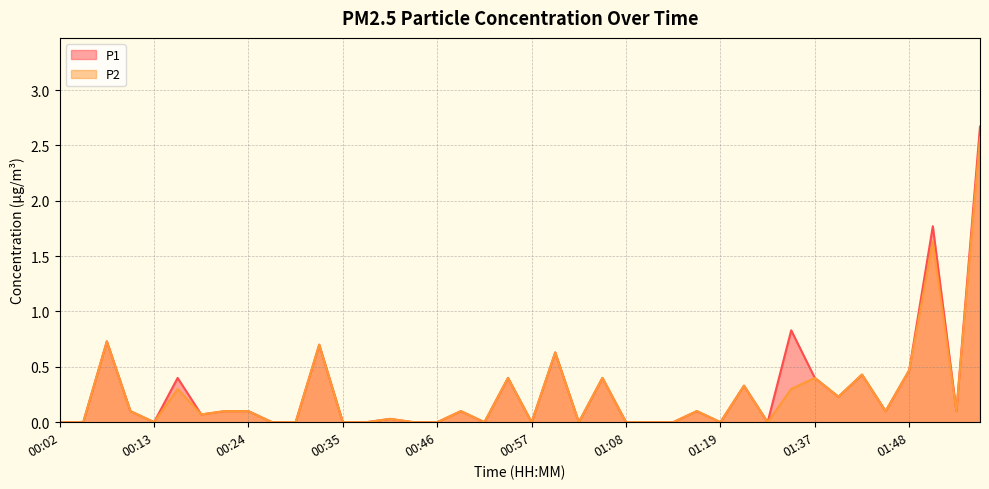

The value of P2 at 00:37 is 0.8. True or false?

False